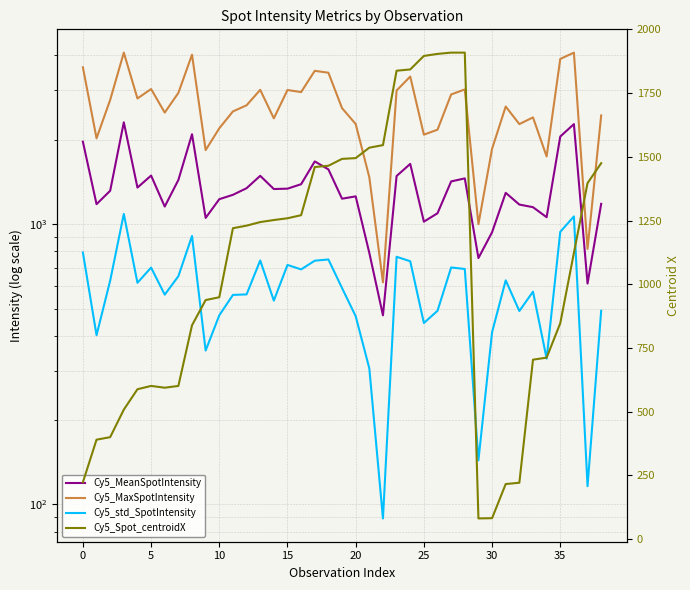

What is the difference between the highest and lowest values at 18?

2723.7